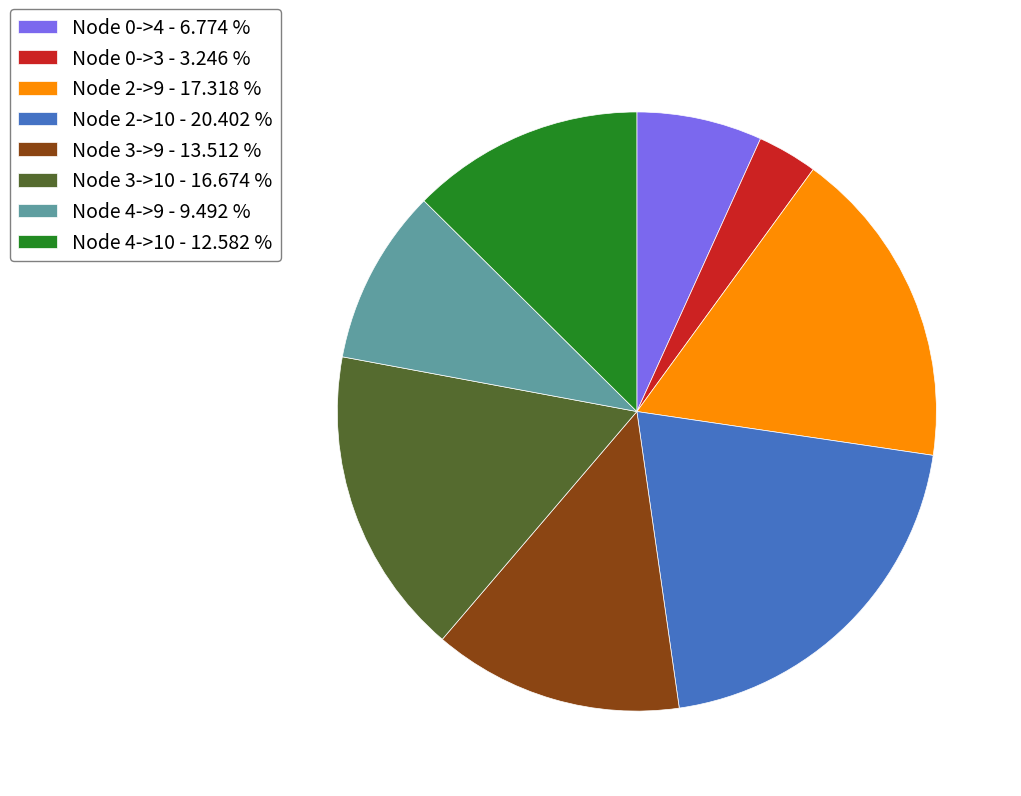

Rank the categories by value from lowest to highest.

Node 0->3 - 3.246 %, Node 0->4 - 6.774 %, Node 4->9 - 9.492 %, Node 4->10 - 12.582 %, Node 3->9 - 13.512 %, Node 3->10 - 16.674 %, Node 2->9 - 17.318 %, Node 2->10 - 20.402 %